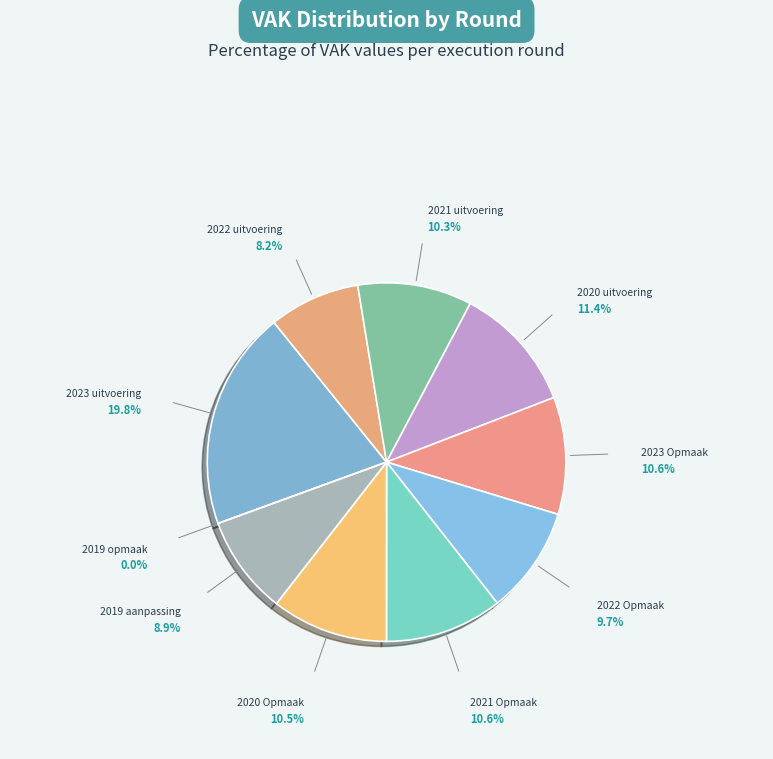

What portion of the pie excludes 2022 uitvoering?

91.8%